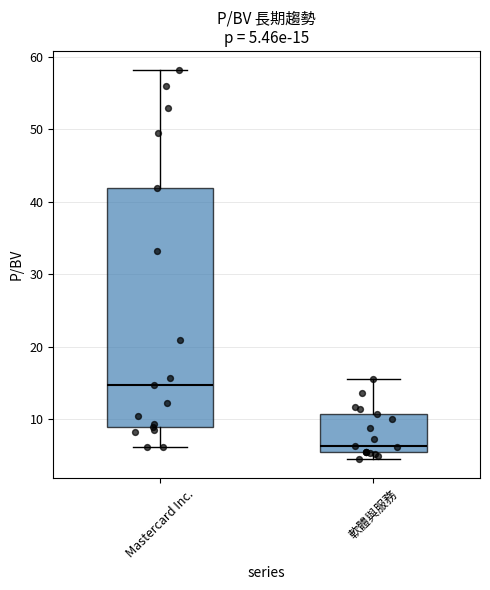

Comparing the boxes themselves (not the whiskers), which one is the tallest?

Mastercard Inc.